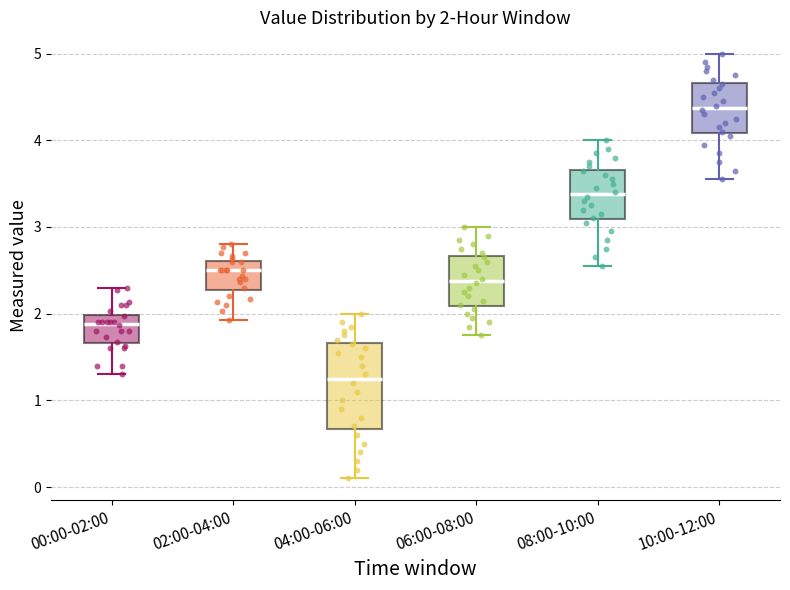

Which box's median line is the highest?

10:00-12:00